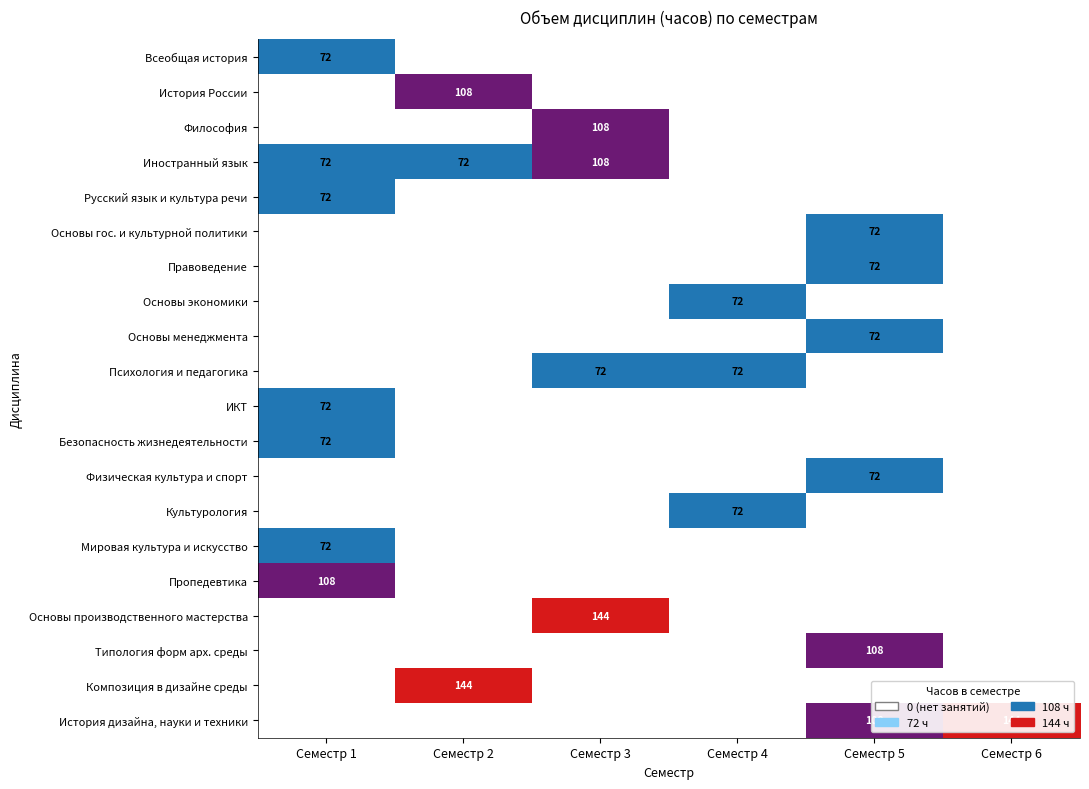

Which category has the highest value in the Основы менеджмента series?

Семестр 5